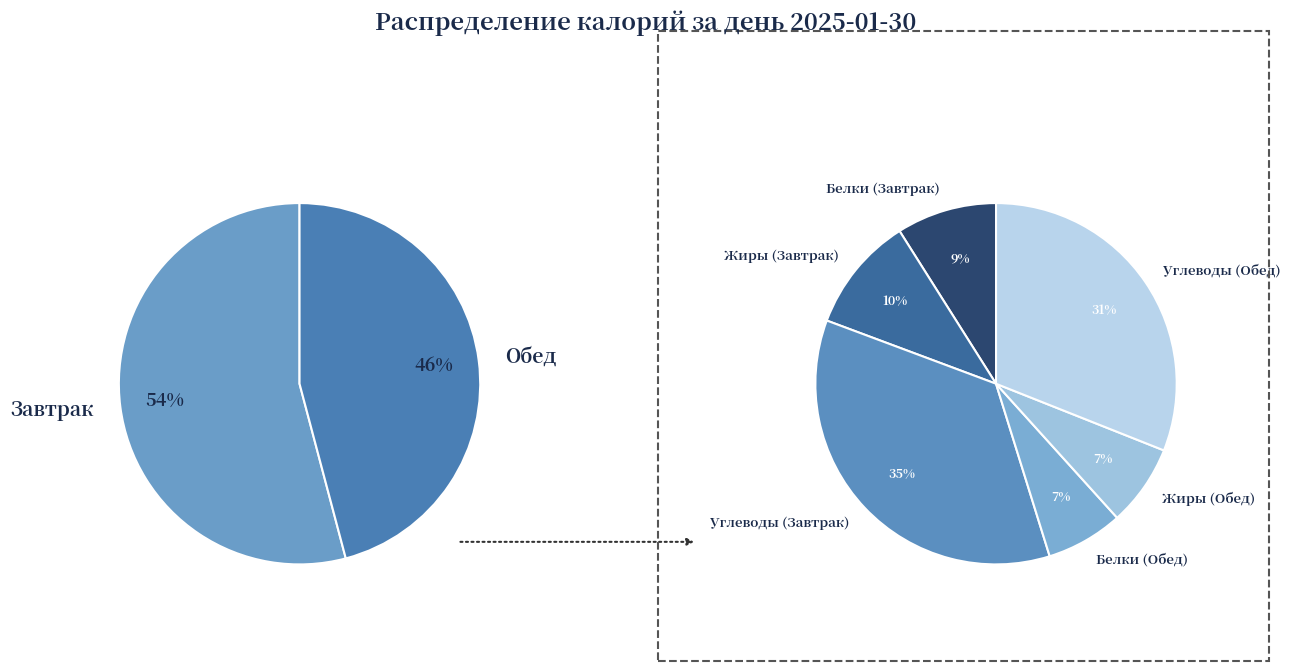

Is Обед the majority of the pie?

No